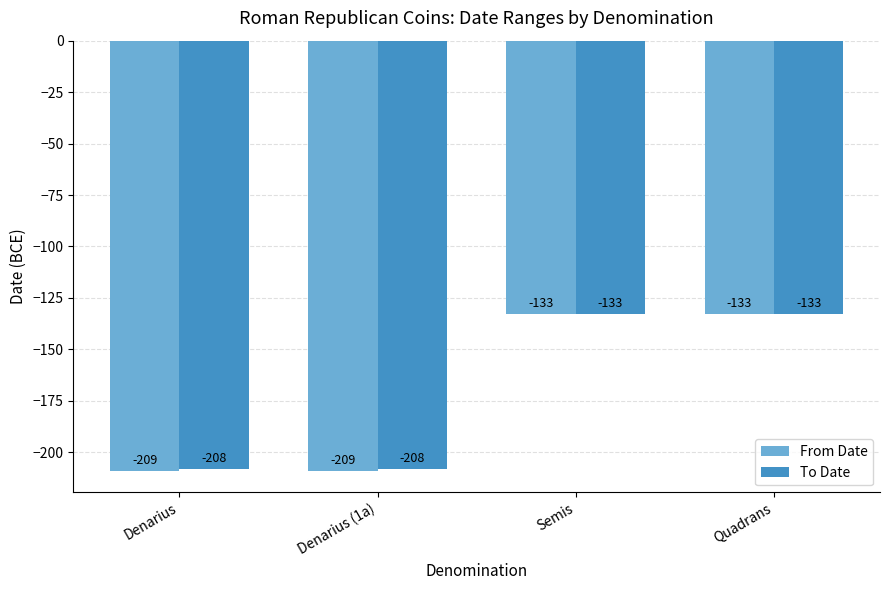

What is the label of the 2nd bar from the left?

Denarius (1a)